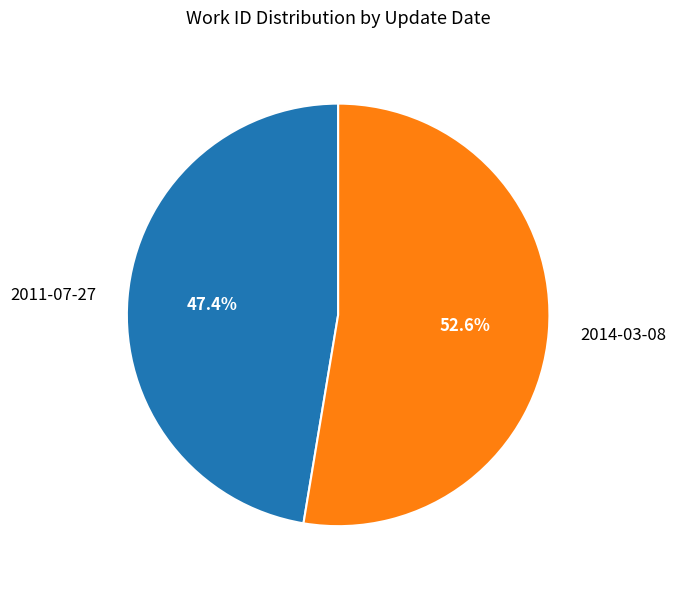

To the nearest percent, what is the difference between the 2011-07-27 and 2014-03-08 slice percentages?

5%